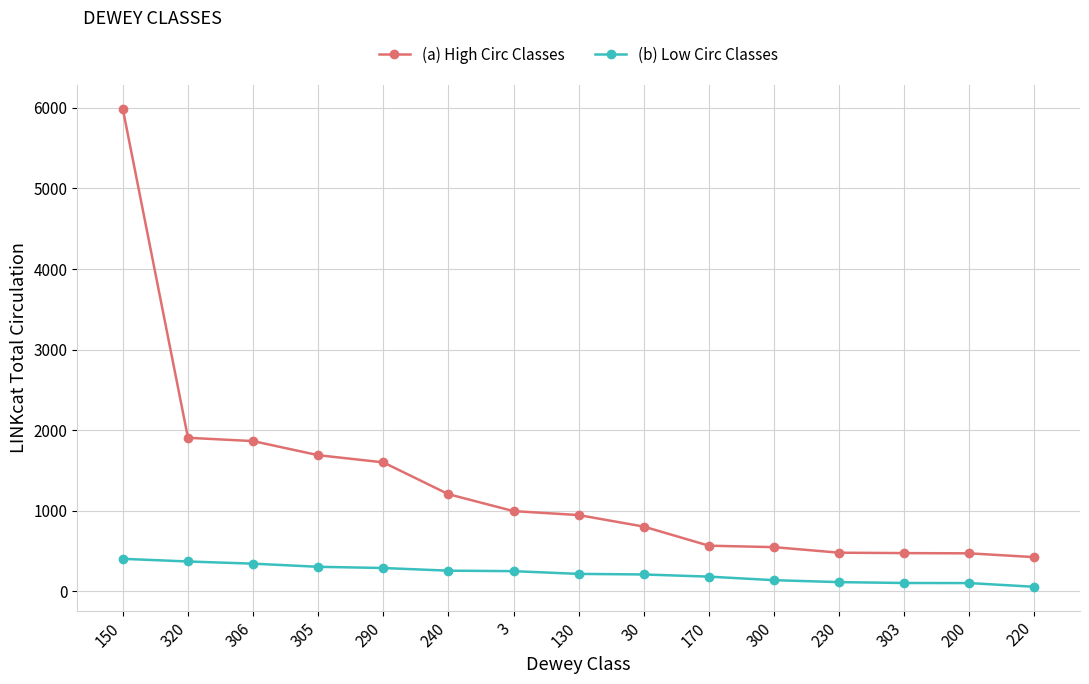

At which label is (a) High Circ Classes closest to 3204?

320